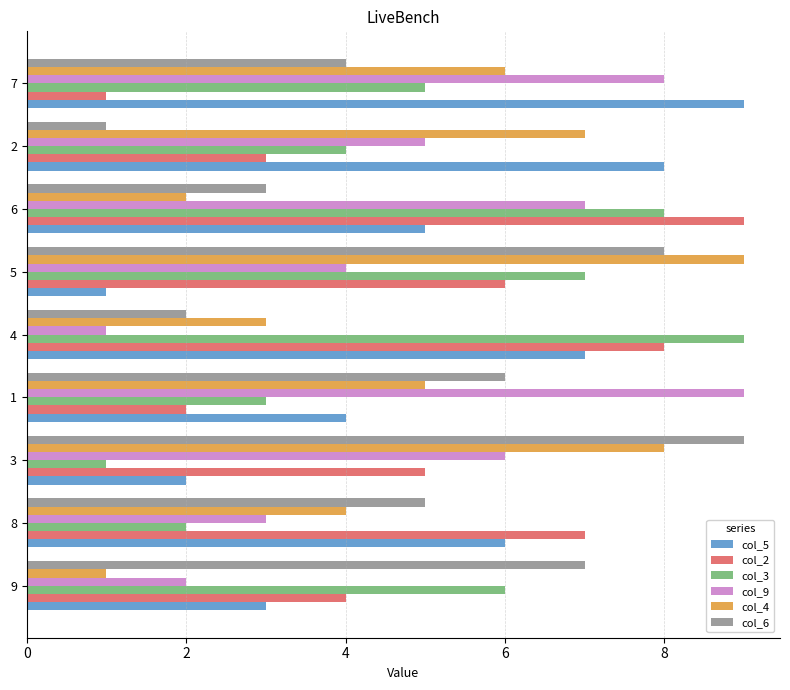

What is the total value across all series at 4?

30